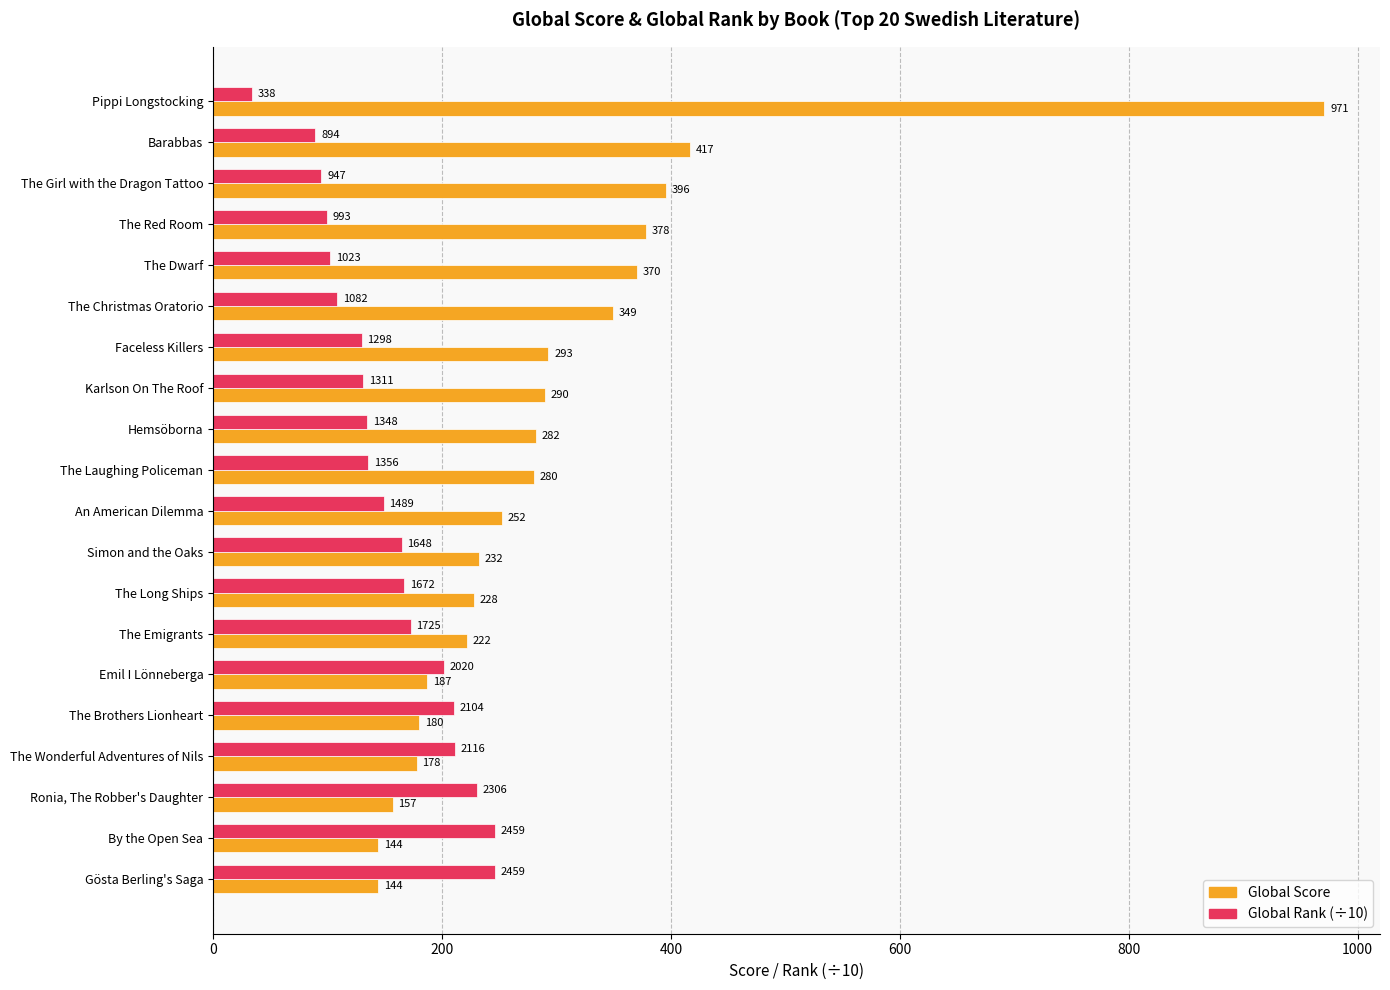

How many categories are shown in the chart?

20